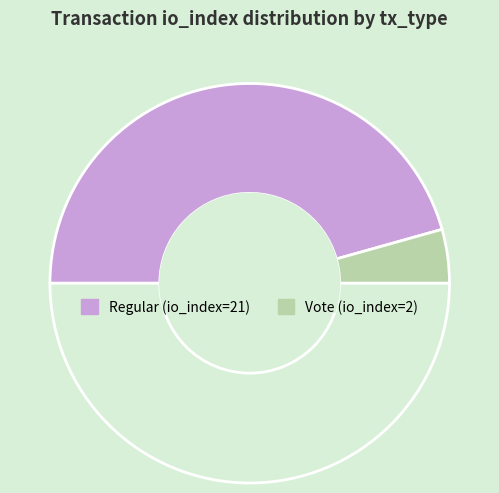

How many segments does this pie chart have?

3